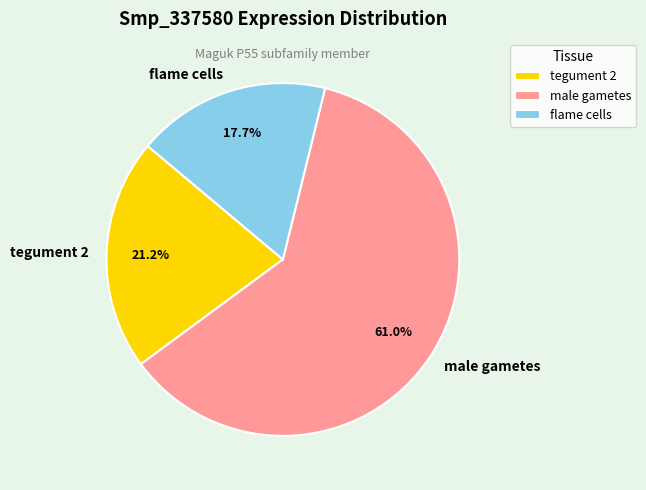

Is it true that male gametes is 75% of the pie?

False